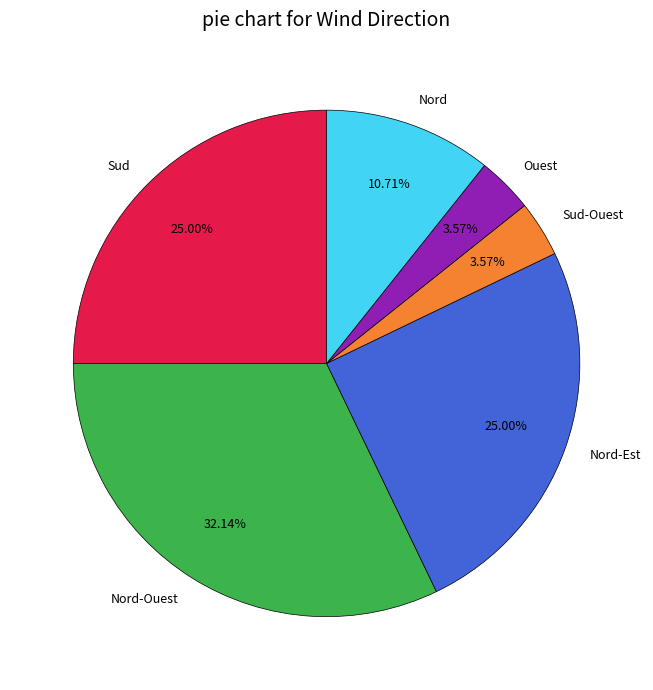

Is it true that Nord-Est is 25% of the pie?

True